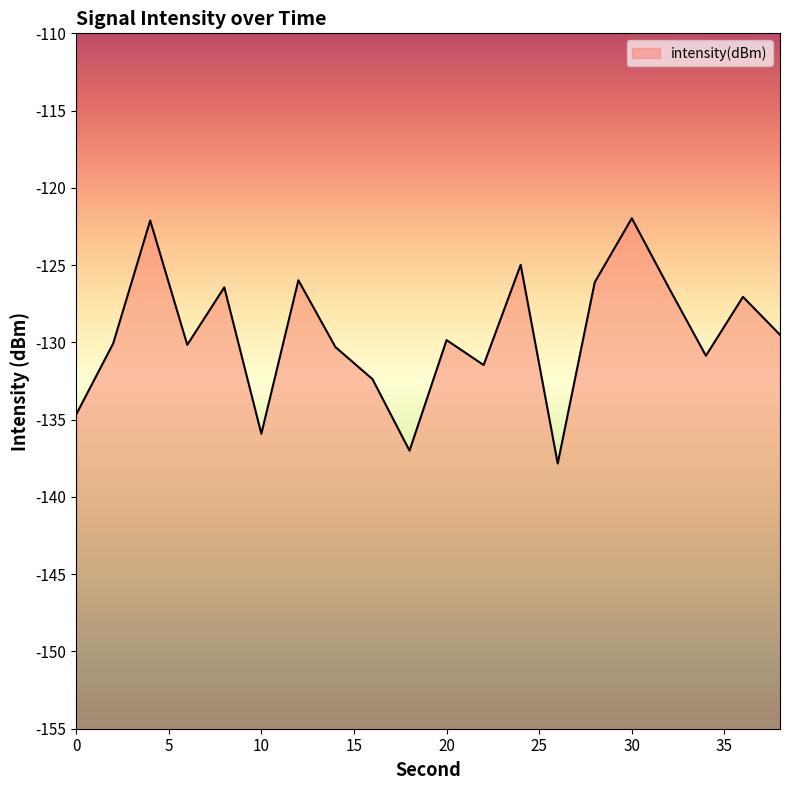

What is the value of the 1st point from the left?

-134.7